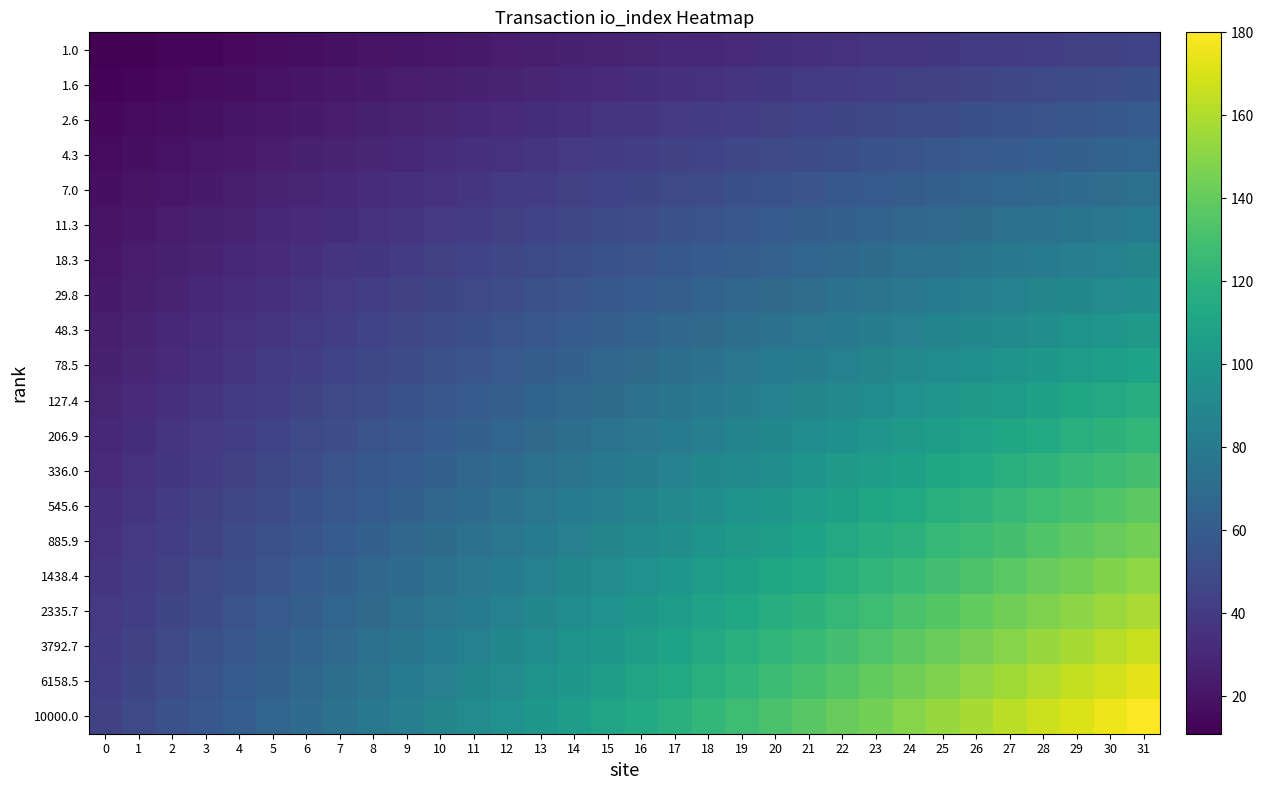

How many distinct data groups are displayed?

20